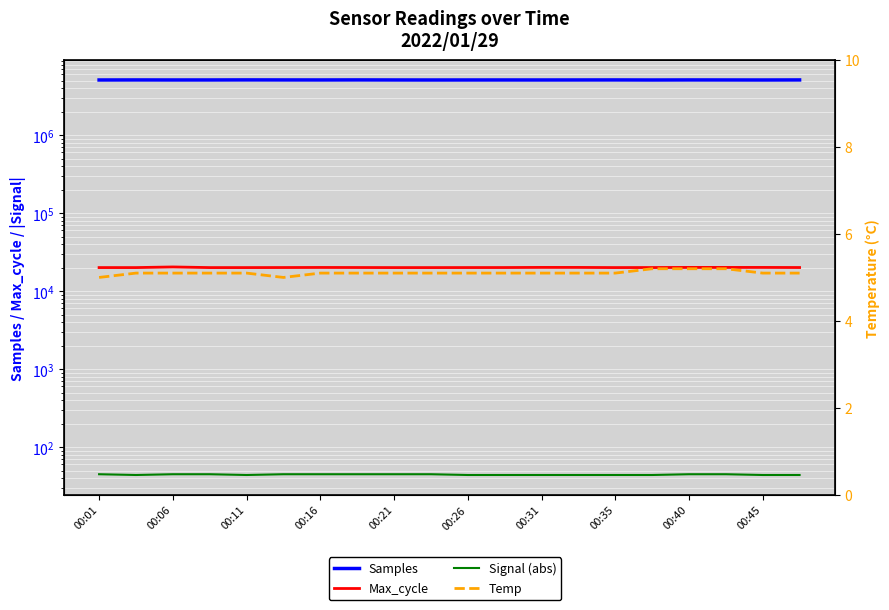

What is the greatest value displayed?

5090924.0